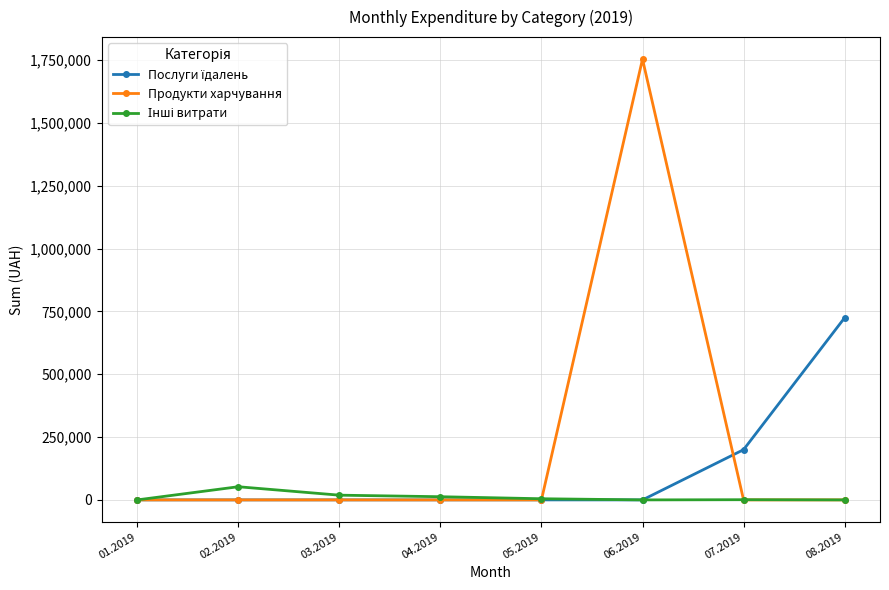

How many distinct data groups are displayed?

3